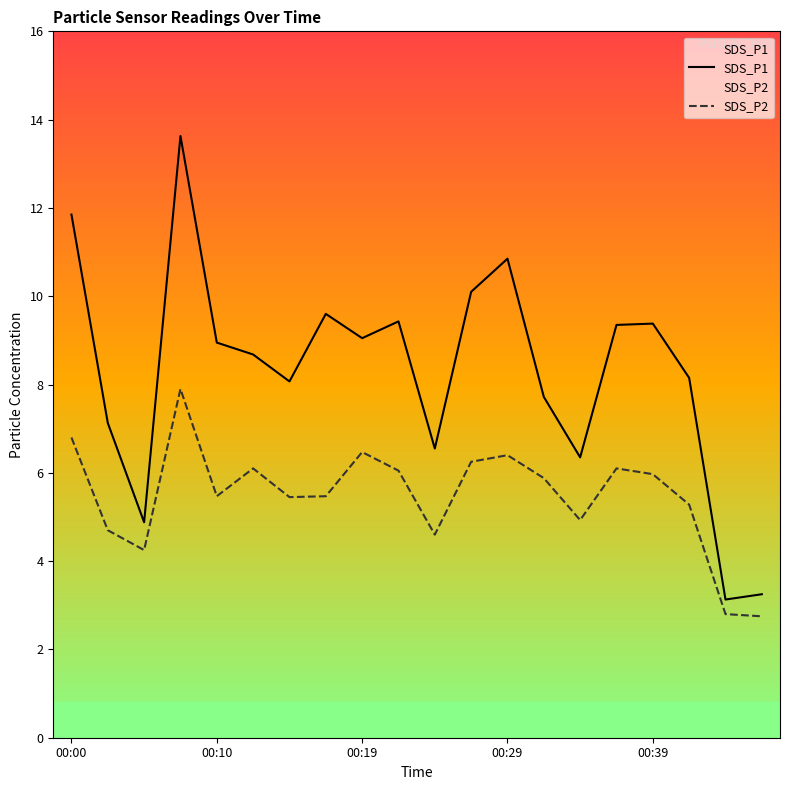

Does the chart display data point markers on the line(s)?

No